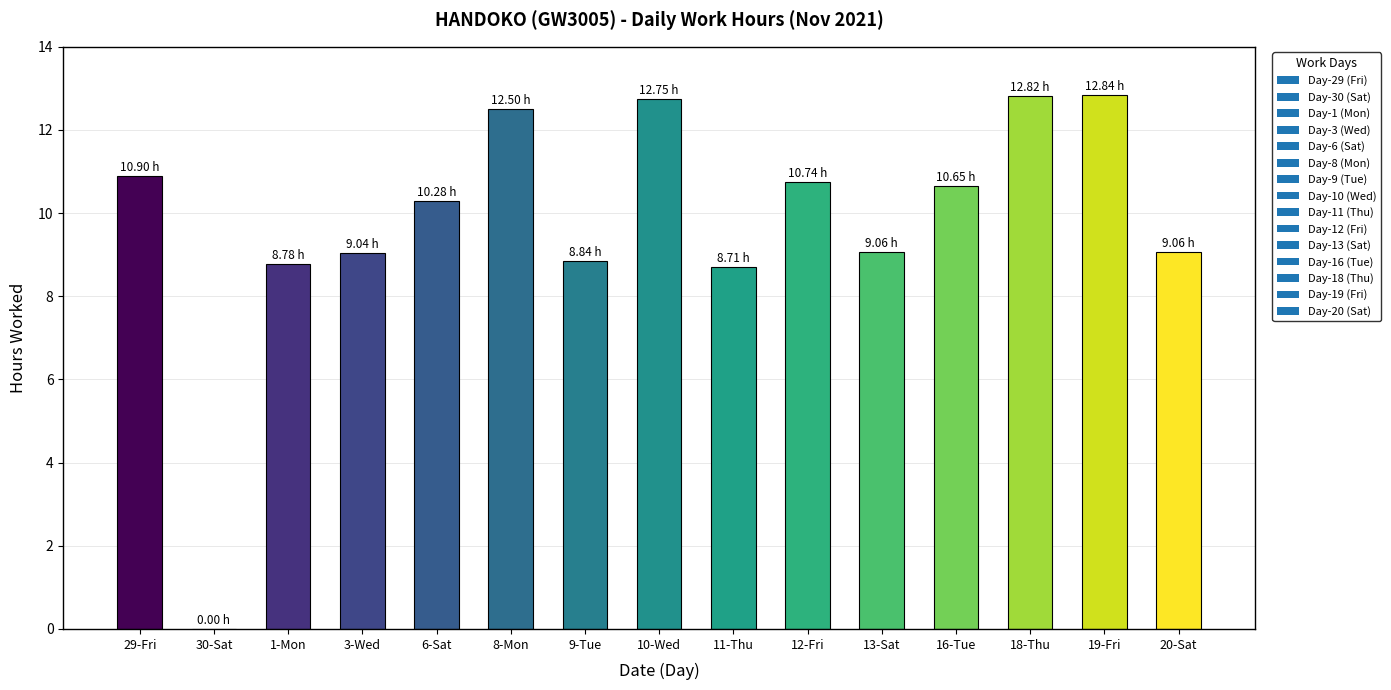

What is the sum of all values?

147.0